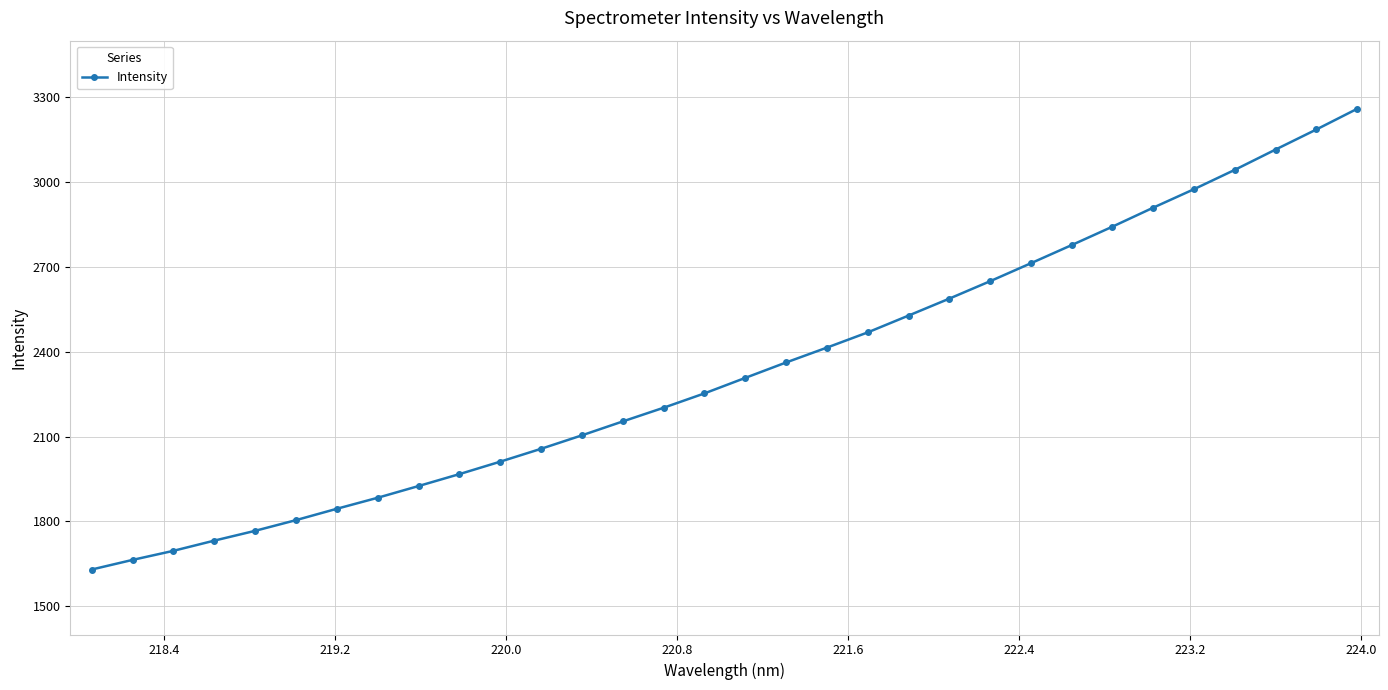

What is the greatest value displayed?

3259.0